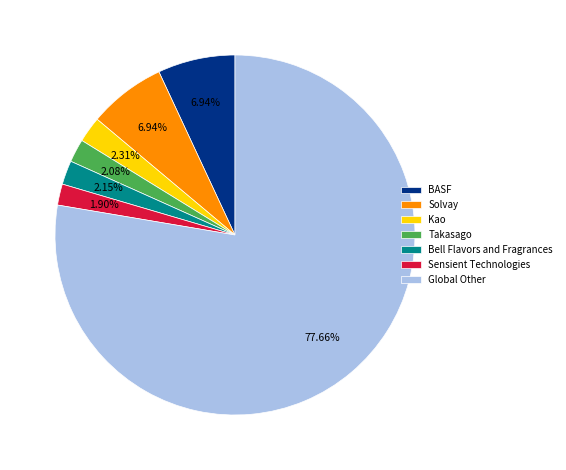

What is the largest slice in the pie chart?

Global Other